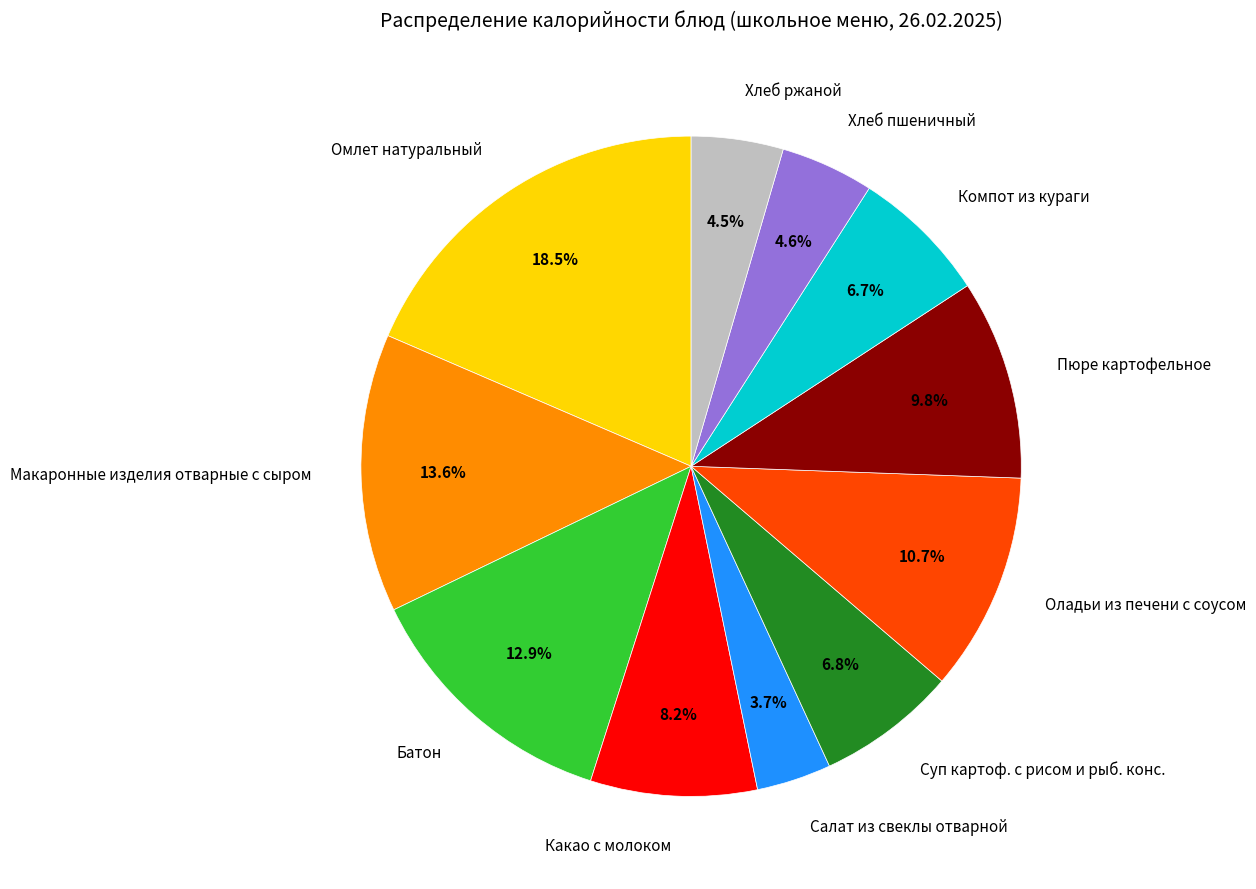

Do Хлеб пшеничный and Компот из кураги together represent more than half of the pie?

No